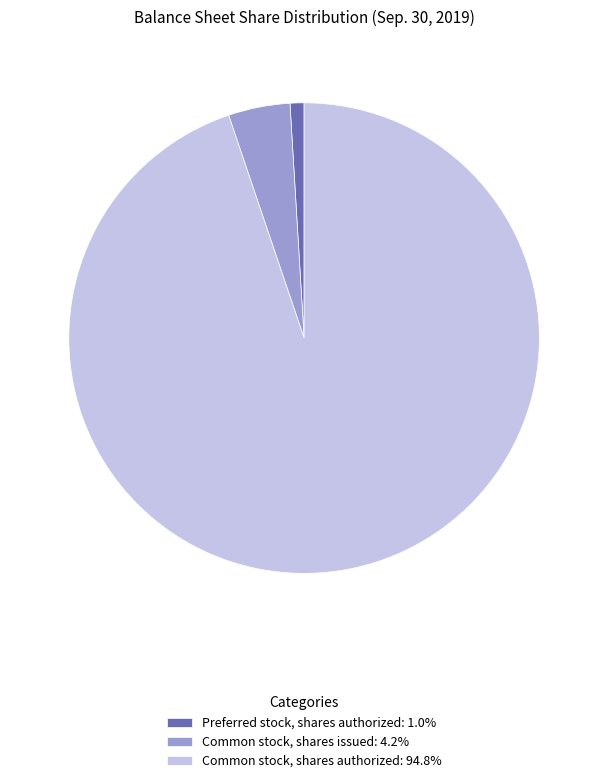

Rank the categories by value from lowest to highest.

Preferred stock, shares authorized, Common stock, shares issued, Common stock, shares authorized